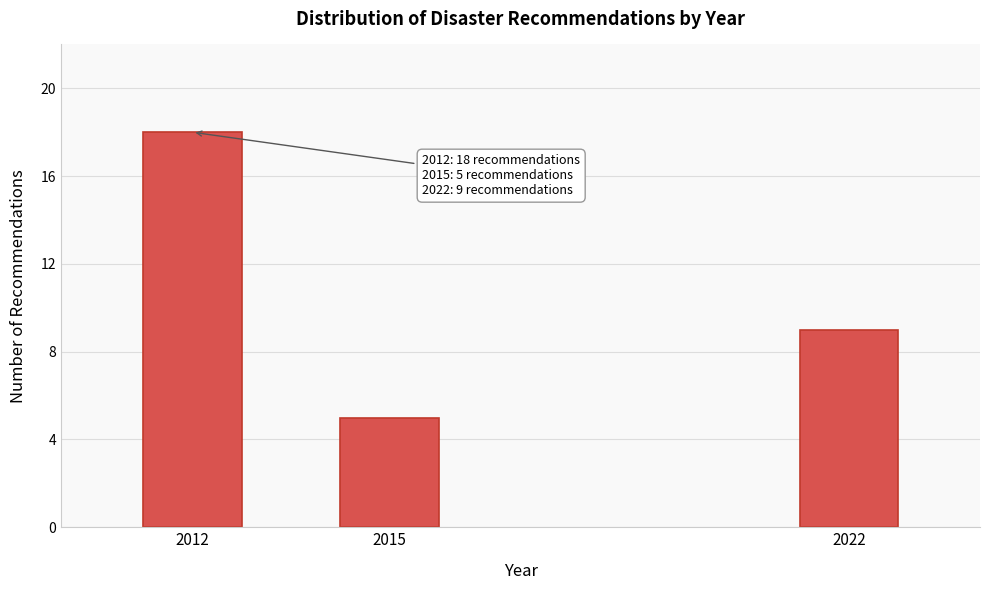

Reading right to left, what are all the values shown in this chart?

2022=9	2015=5	2012=18